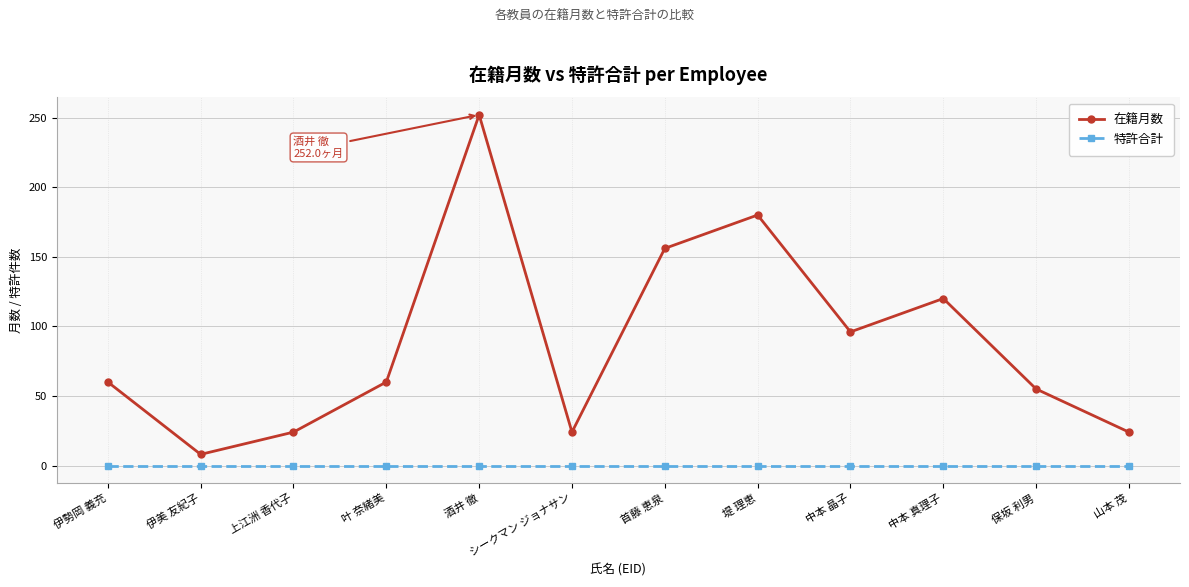

True or false: 在籍月数 and 特許合計 intersect in this chart.

False